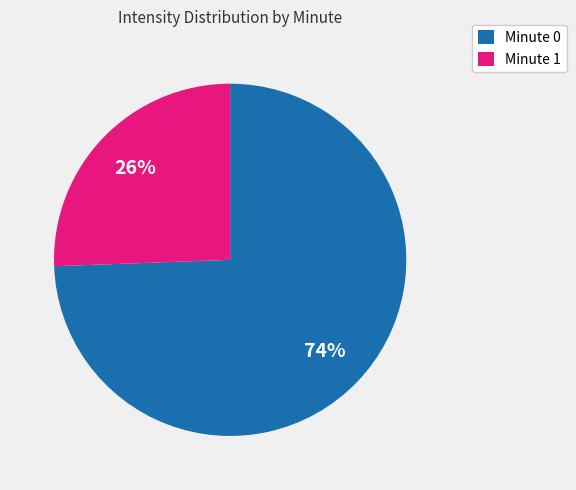

To the nearest percent, what is the average slice percentage?

50%